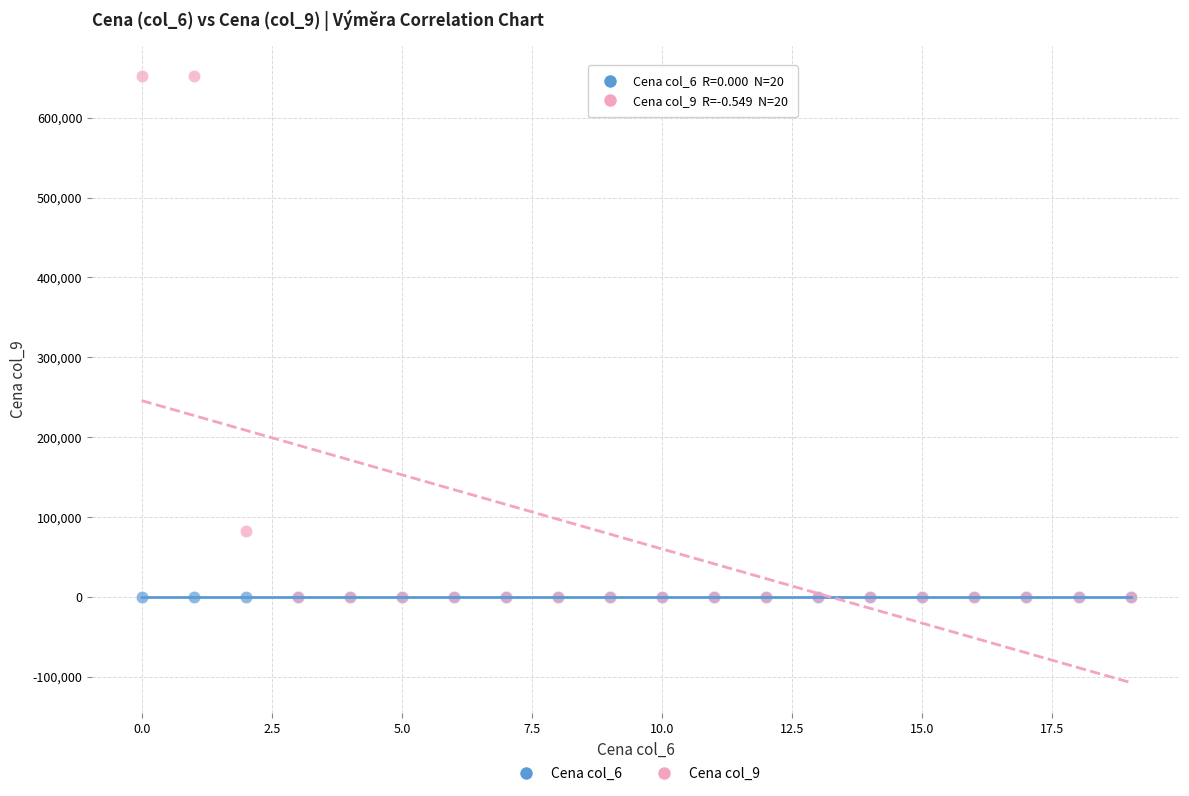

What are all the series names shown in the legend?

Cena col_6, Cena col_9